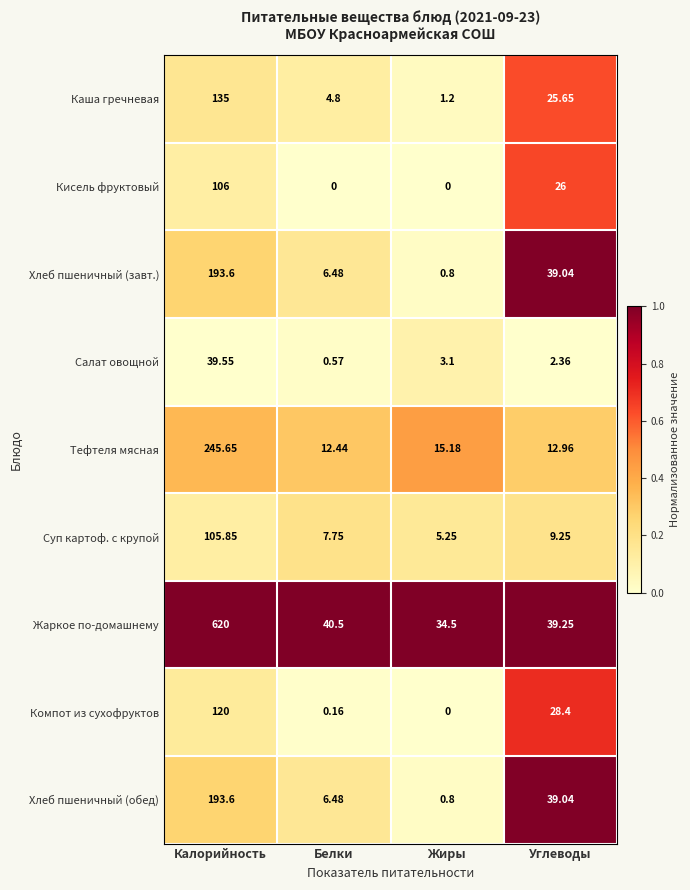

Which series has the largest total across all categories?

Жаркое по-домашнему